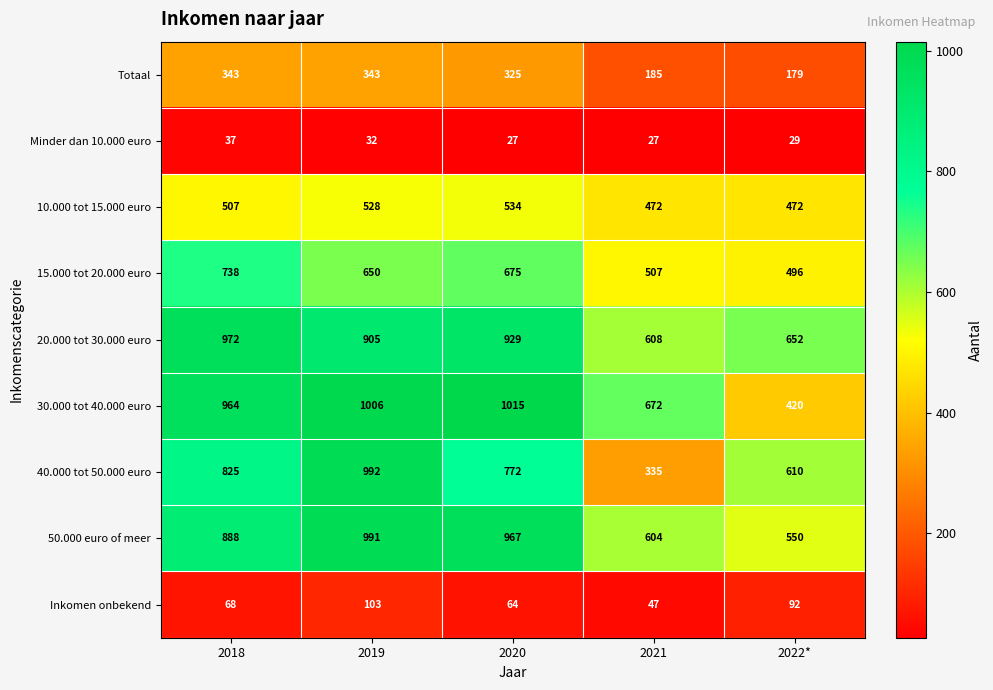

What is the difference between the 30.000 tot 40.000 euro values at 2018 and 2020?

51